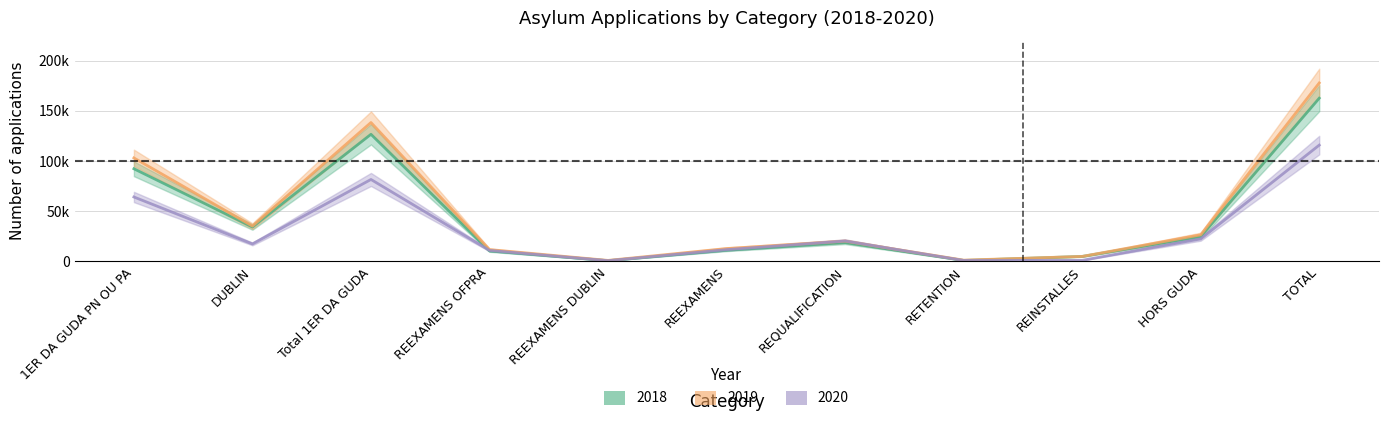

How many times do 2018 and 2020 cross each other?

1